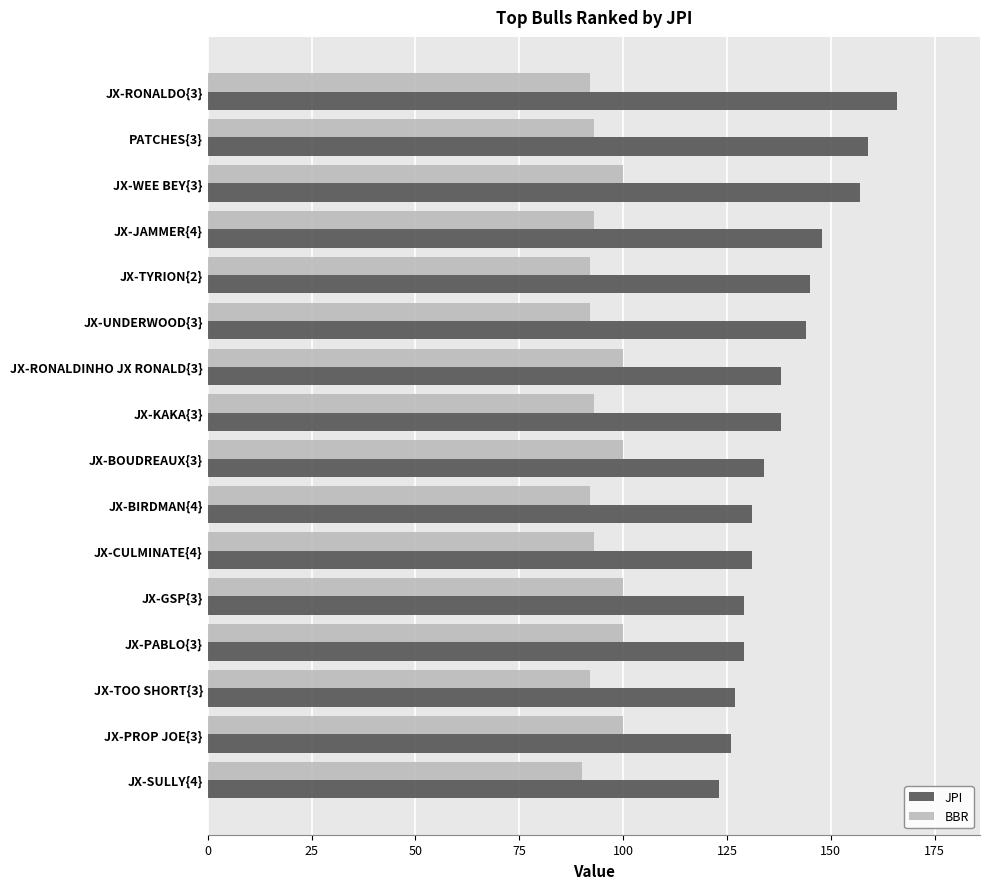

At how many categories does at least one series exceed 122?

16